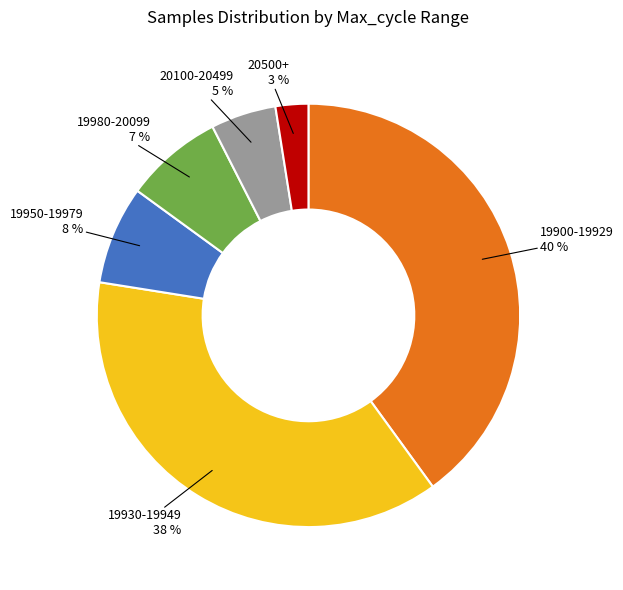

Does any single category account for the majority?

No